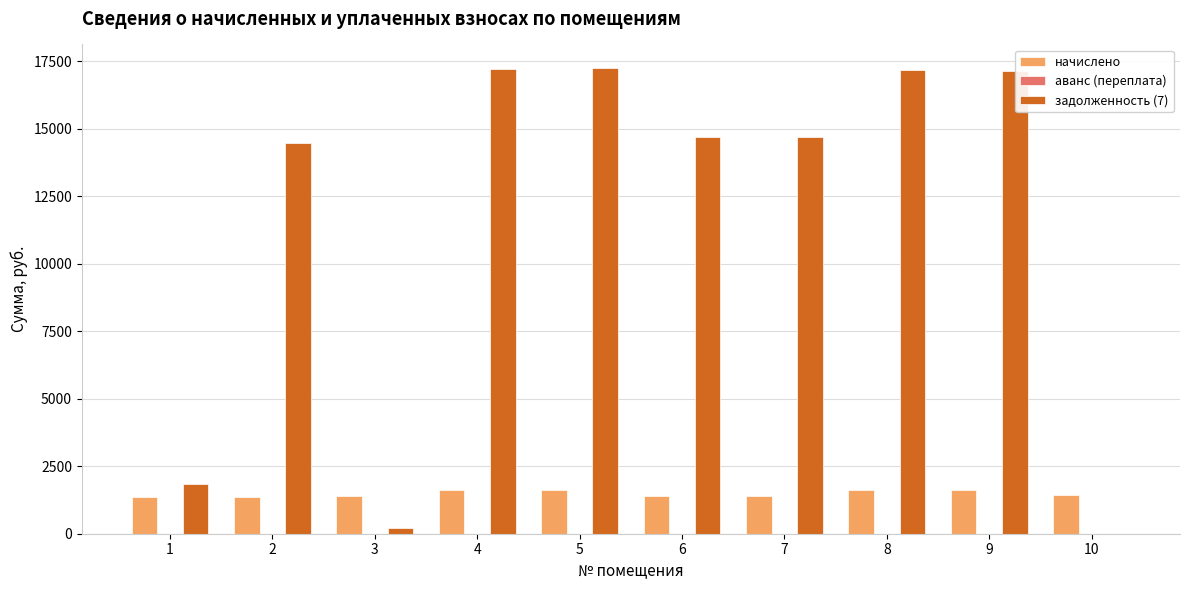

What is the greatest value displayed?

17261.2